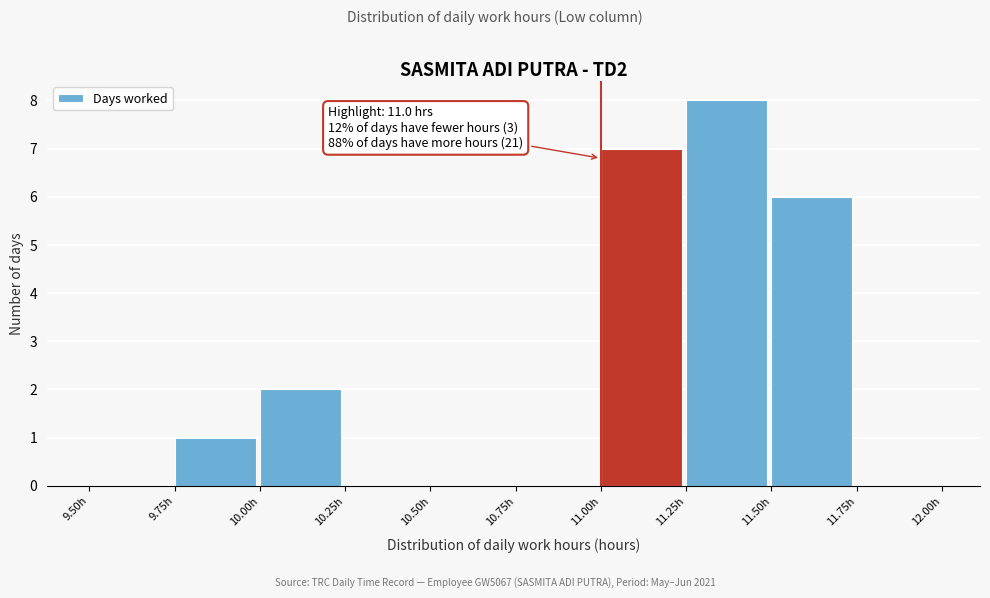

Over which range of the x-axis is the bar tallest?

11.25 to 11.50